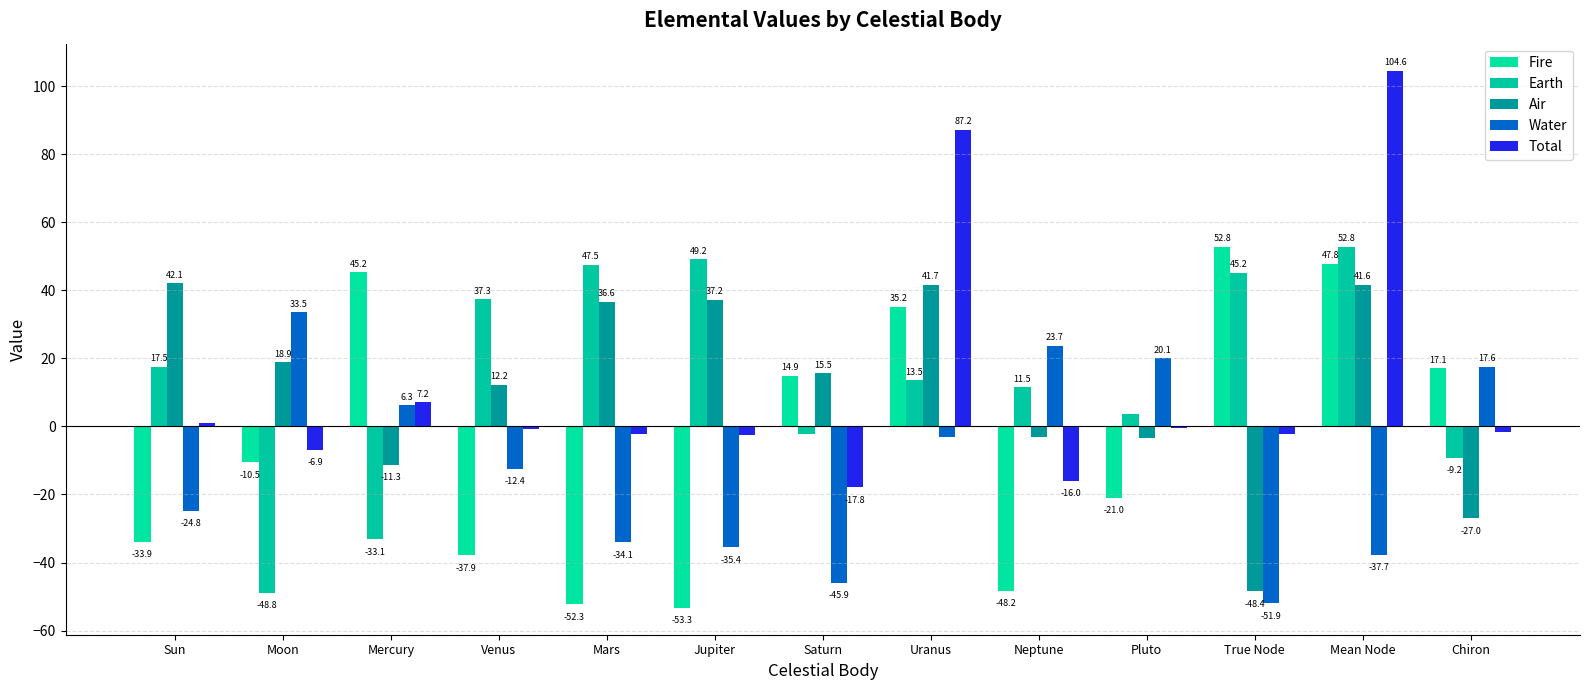

What position from the right is Sun?

13